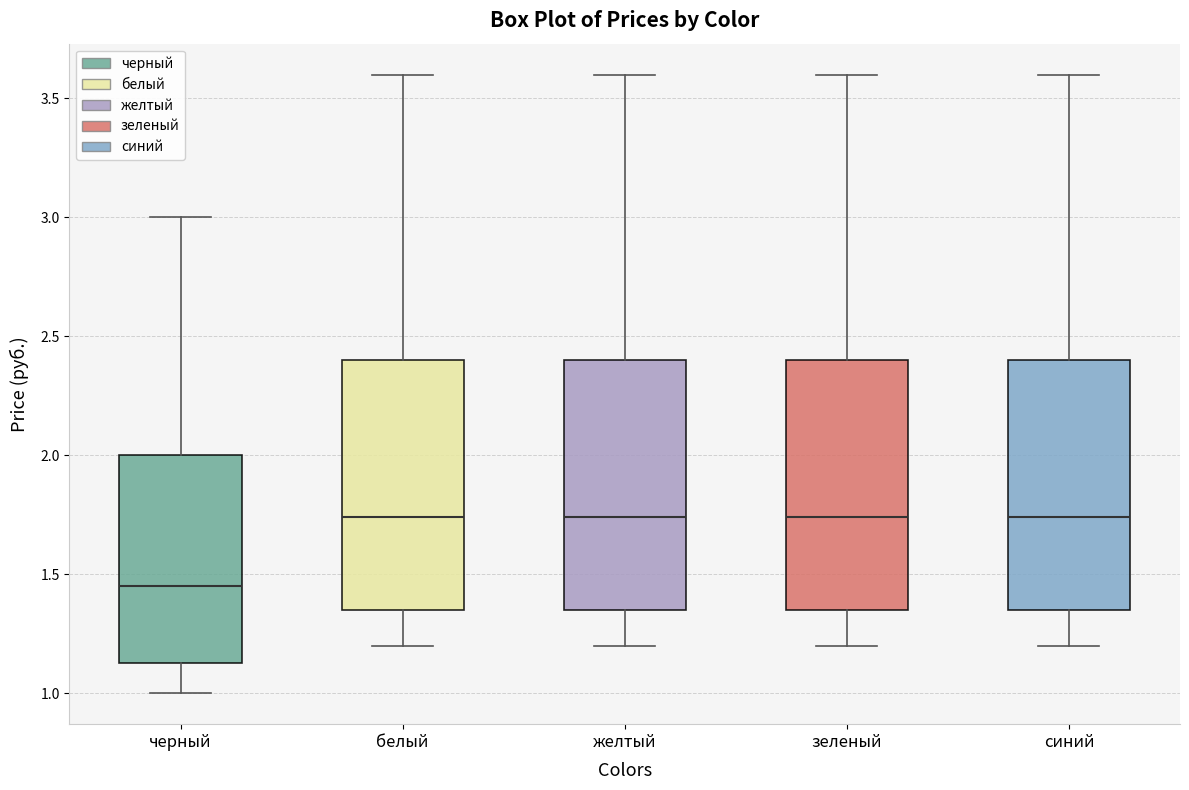

Which box's median line is the lowest?

черный